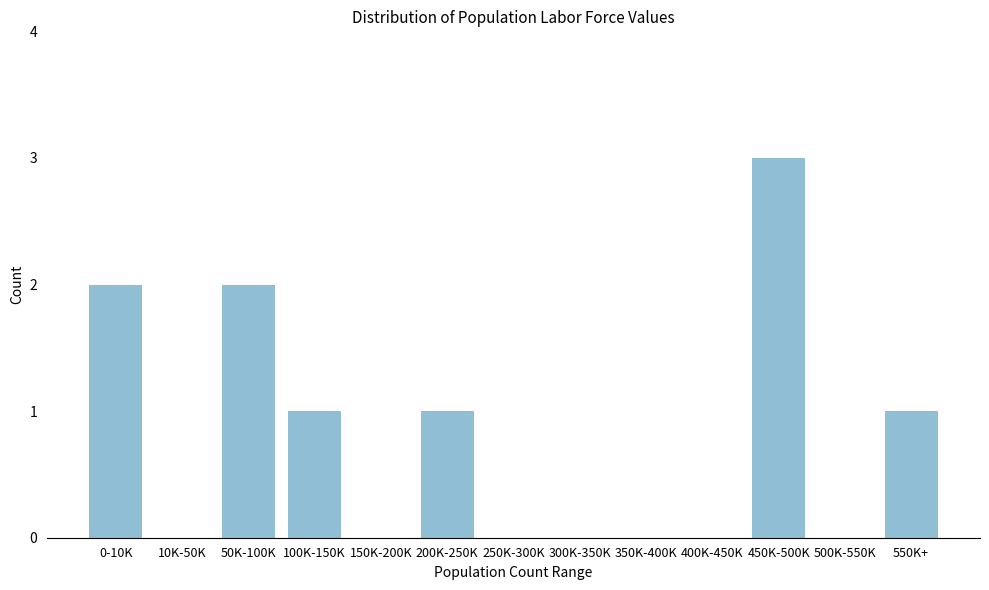

Reading right to left, transcribe all the data shown in this chart.

550K+=1	500K-550K=0	450K-500K=3	400K-450K=0	350K-400K=0	300K-350K=0	250K-300K=0	200K-250K=1	150K-200K=0	100K-150K=1	50K-100K=2	10K-50K=0	0-10K=2